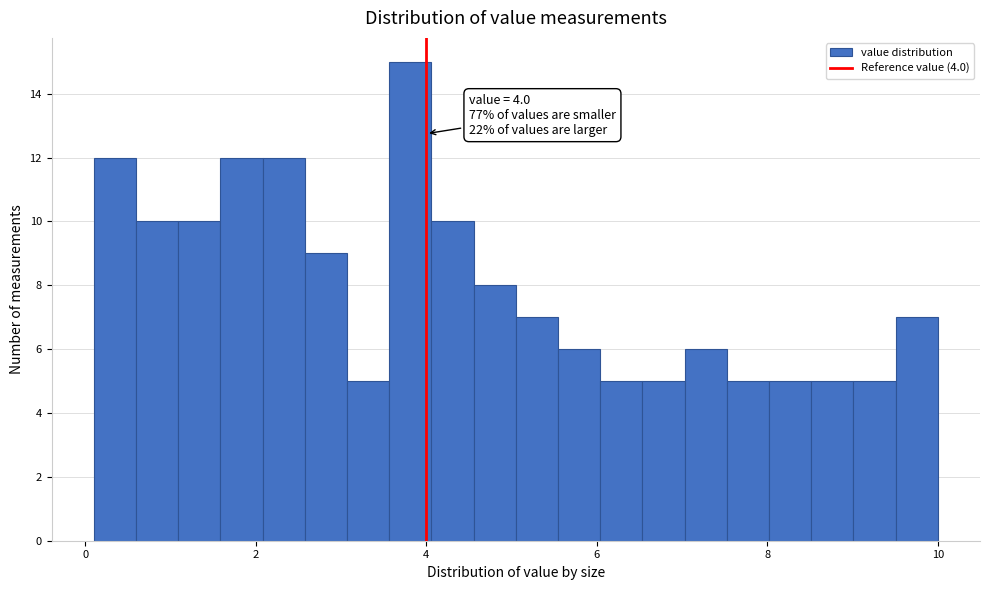

Read against the x-axis, roughly where is the centre of the tallest bar?

3.8